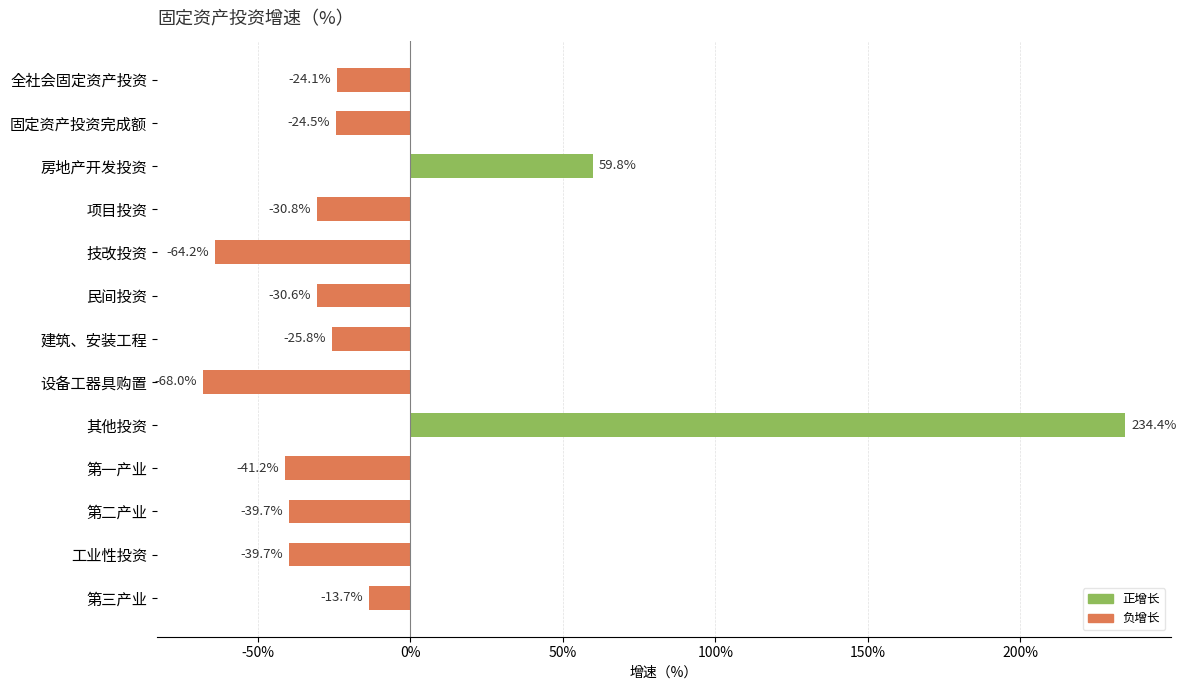

What is the value of the 6th bar from the top?

-30.6